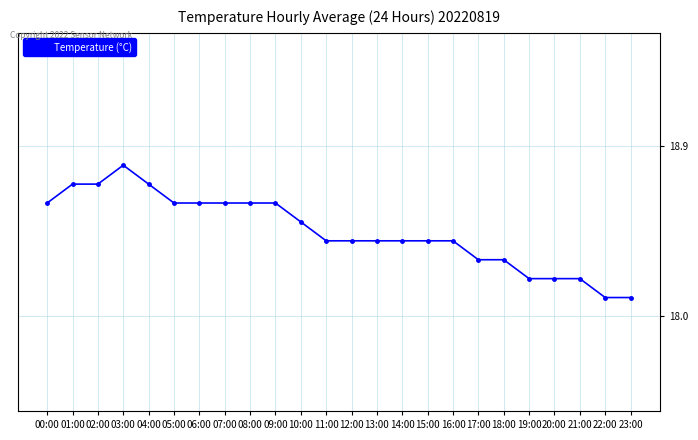

Which category has the highest value across all series?

03:00